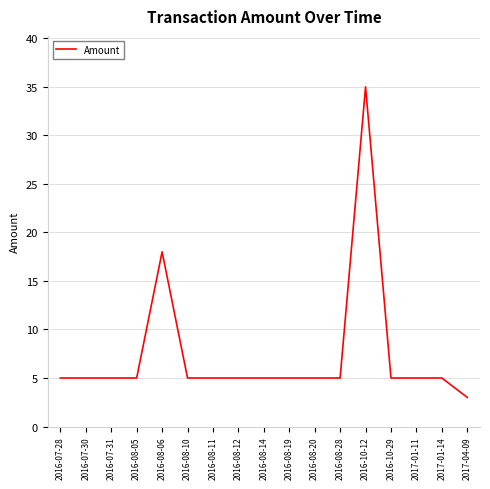

Is it true that the value at 2016-07-31 is 5?

True